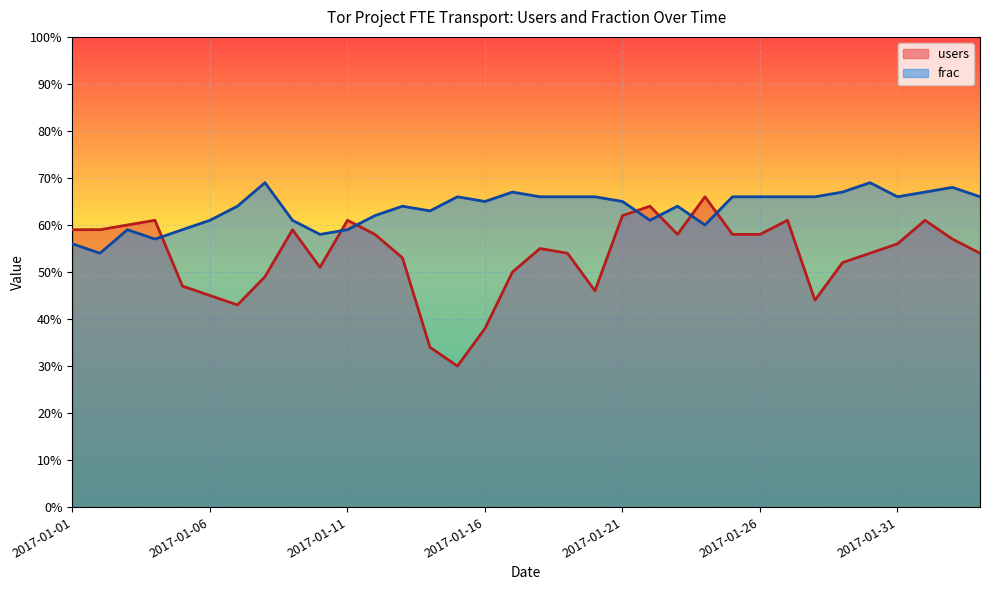

What is the total value across all series at 14?

96